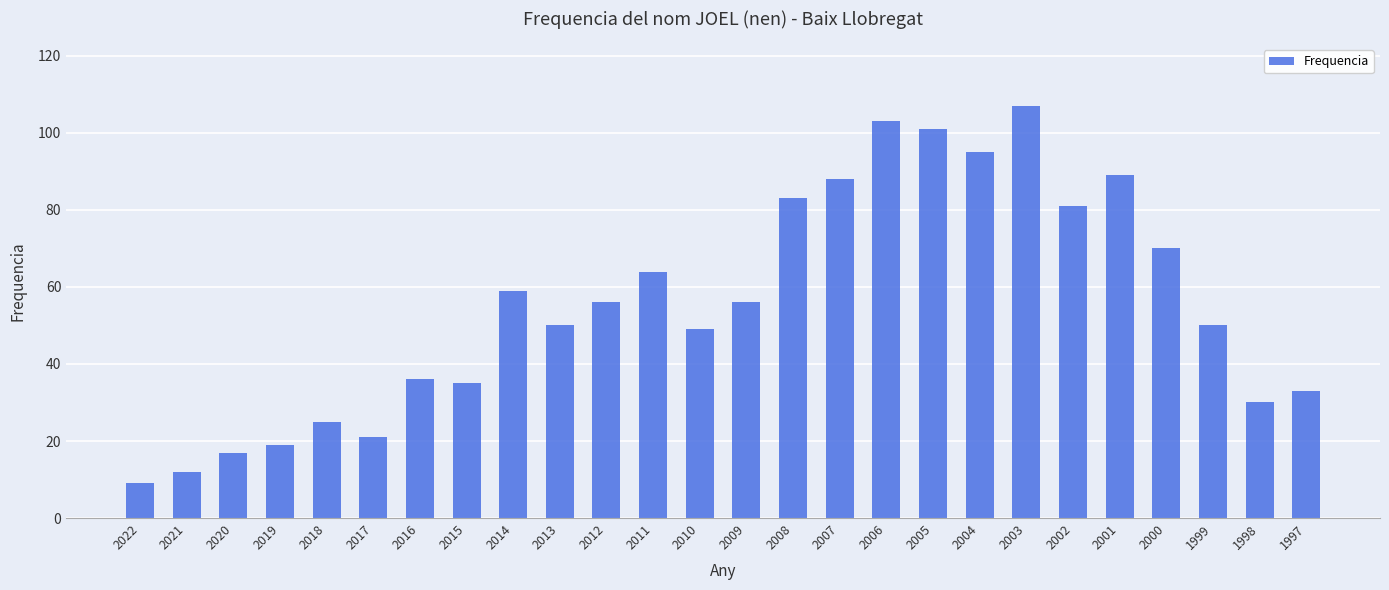

Where is the data nearest to the value 58?

2014